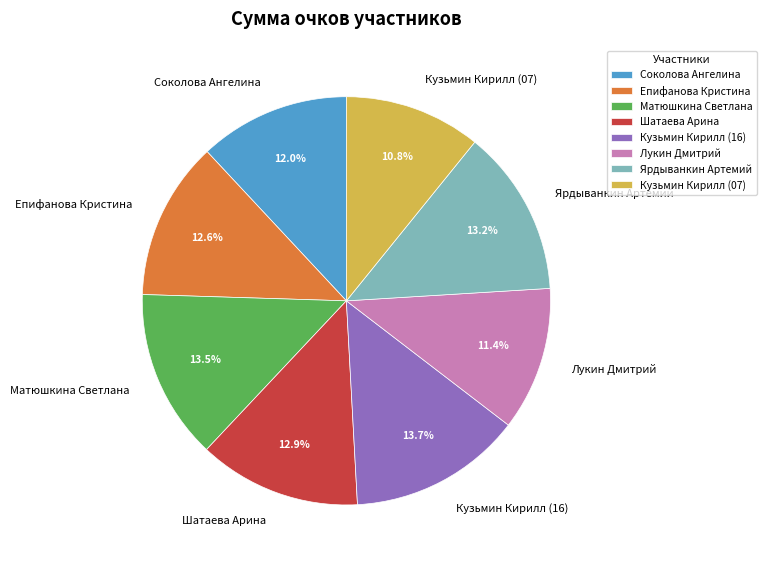

True or false: Кузьмин Кирилл (16) accounts for 14% of the total.

True